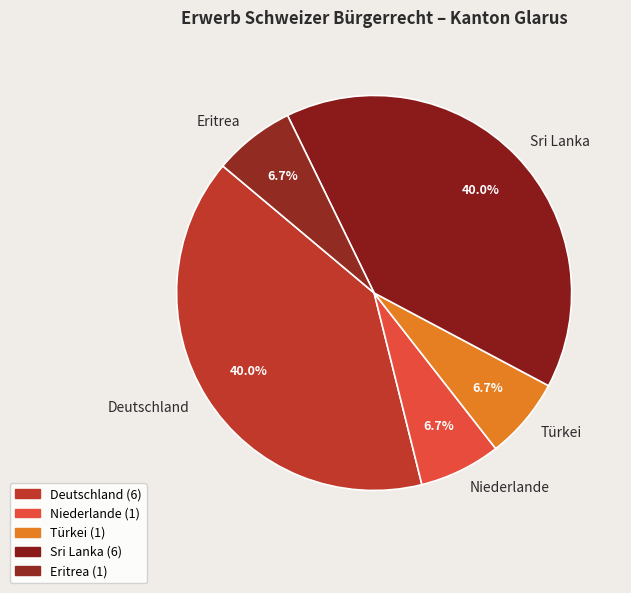

True or false: Eritrea accounts for 1% of the total.

False